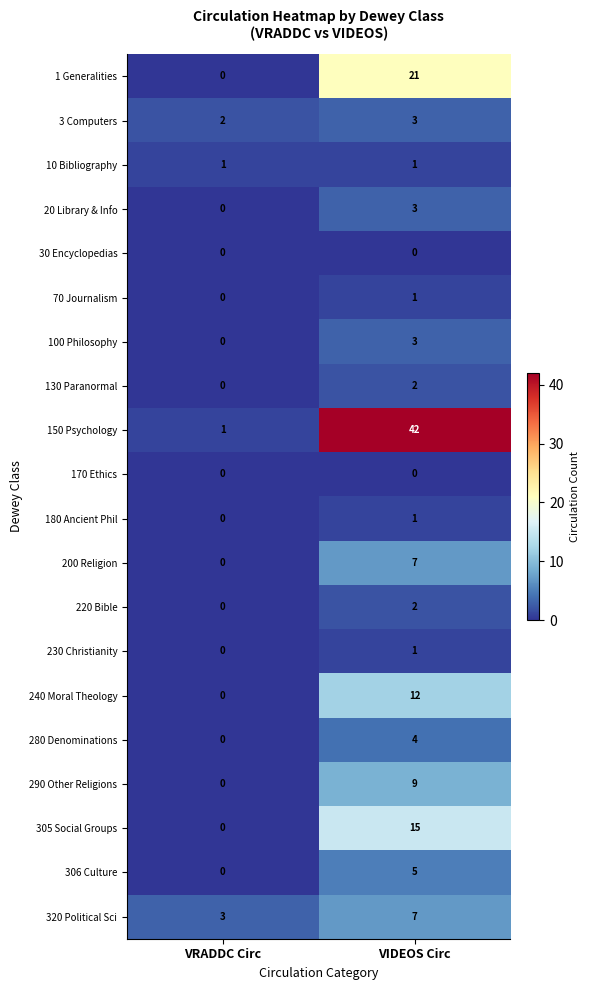

Where is 240 Moral Theology nearest to the value 6?

VRADDC Circ